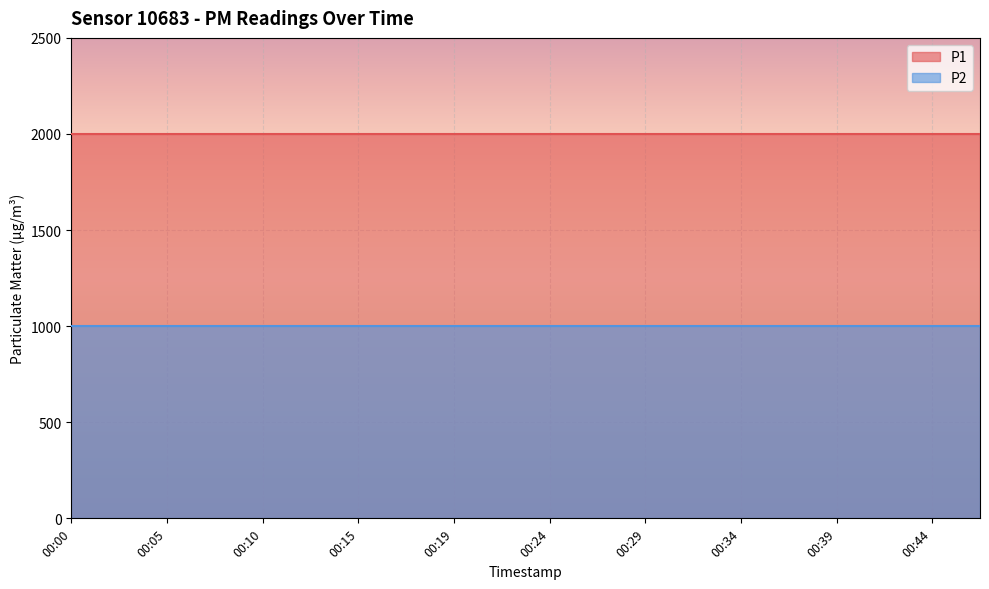

What is the average value of the P2 series?

999.9